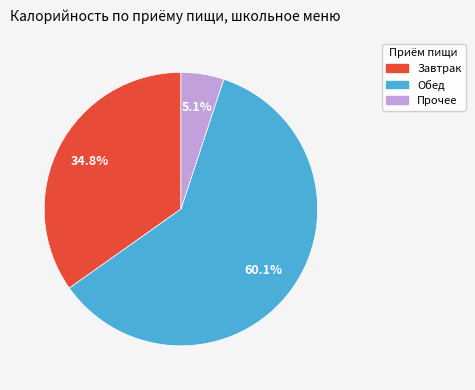

Is there a majority slice in this chart?

Yes